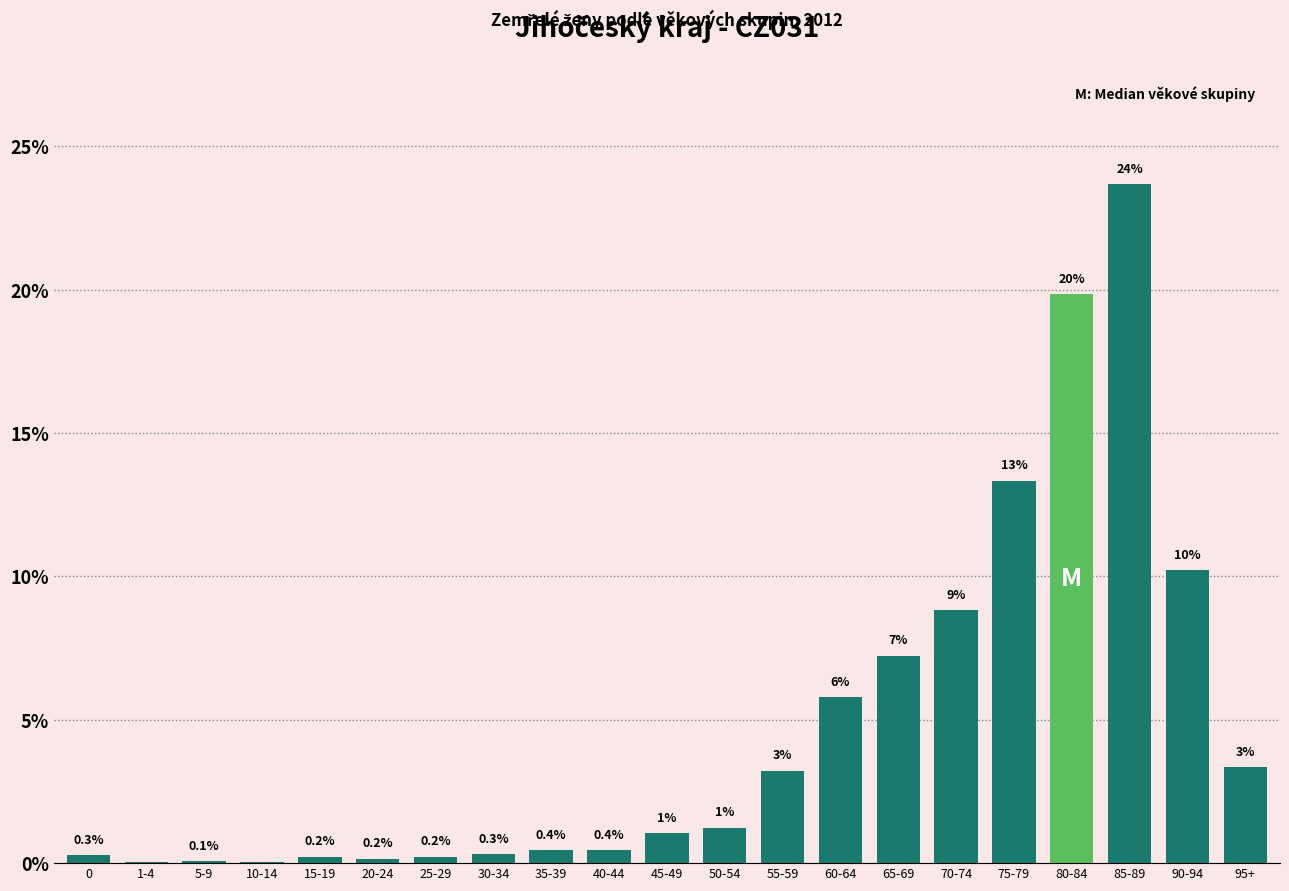

Which label corresponds to the largest value in the chart?

85-89